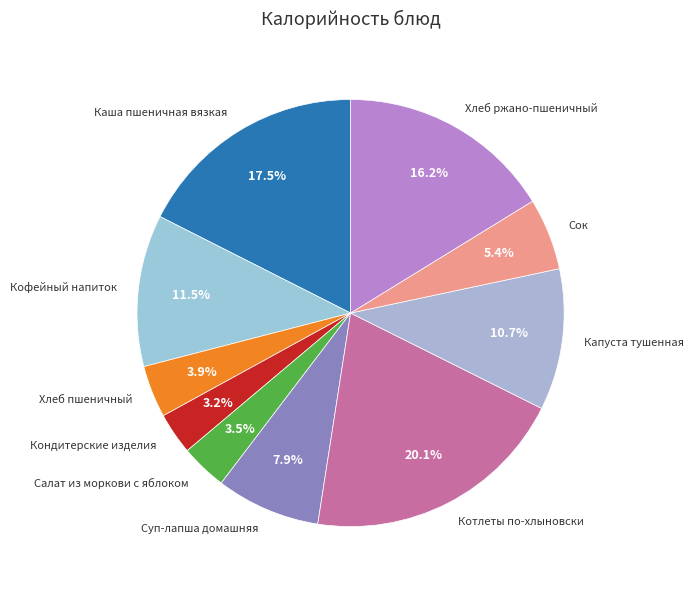

Does any single category account for the majority?

No